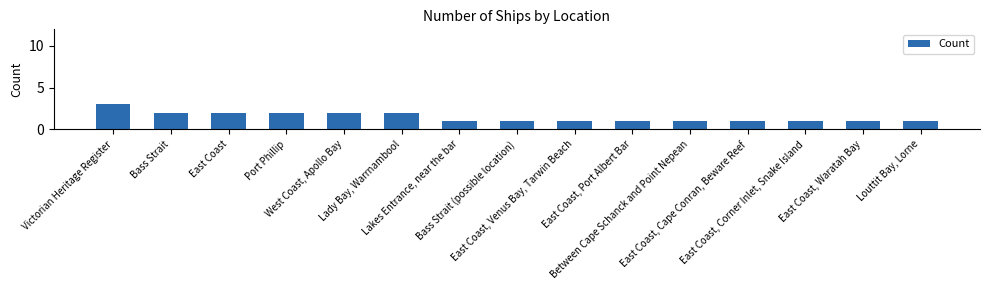

True or false: the data shows 2 at Bass Strait.

True